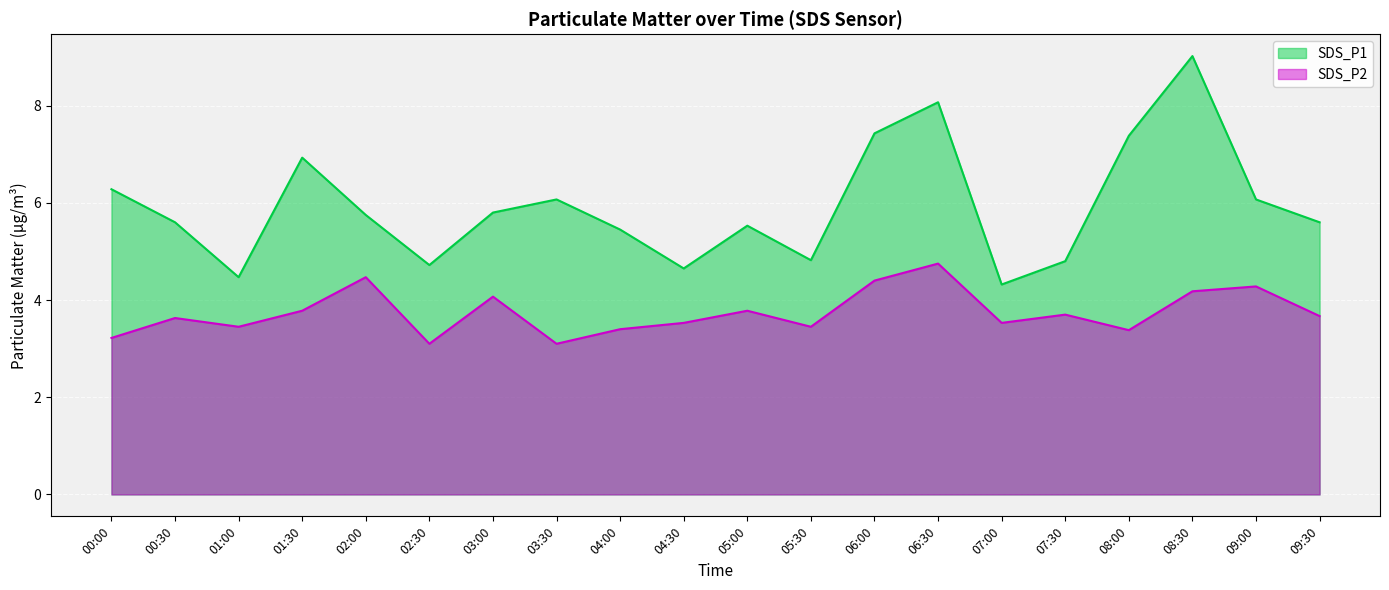

True or false: SDS_P2 has a value of 2.3 at 09:30.

False